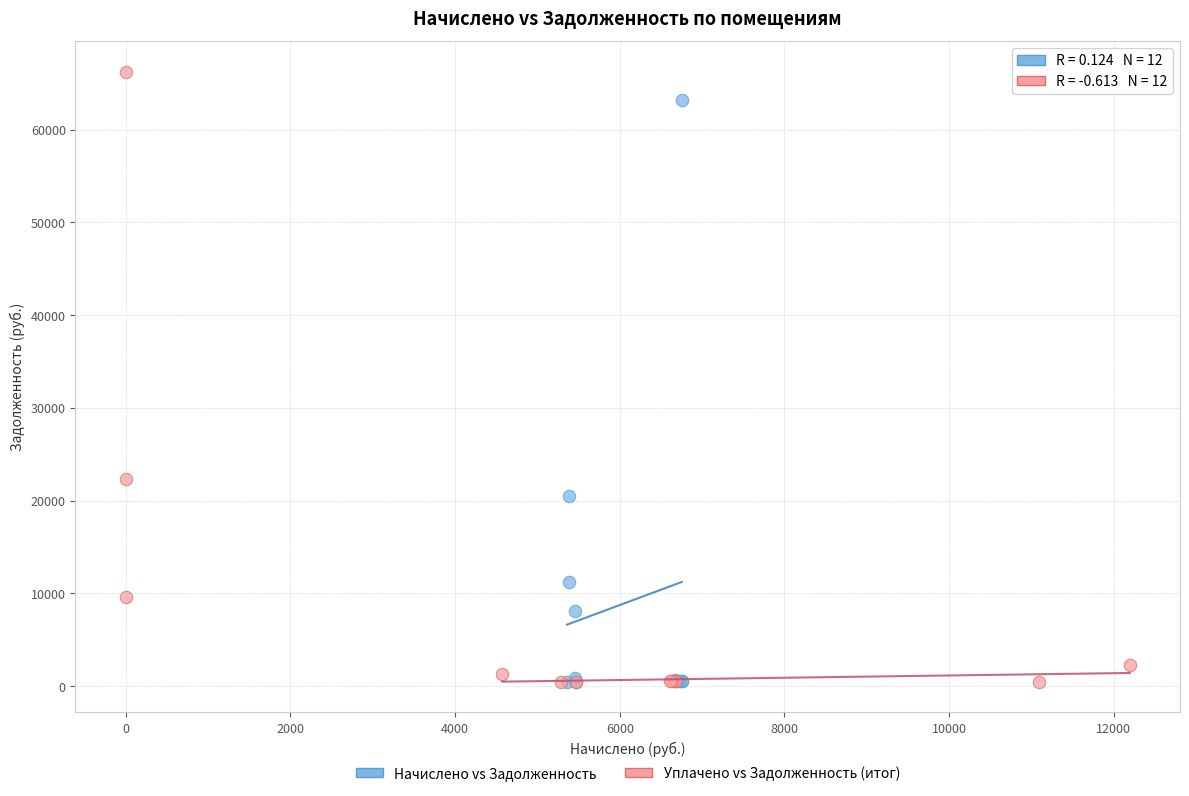

What are all the series names shown in the legend?

Начислено vs Задолженность, Уплачено vs Задолженность (итог)